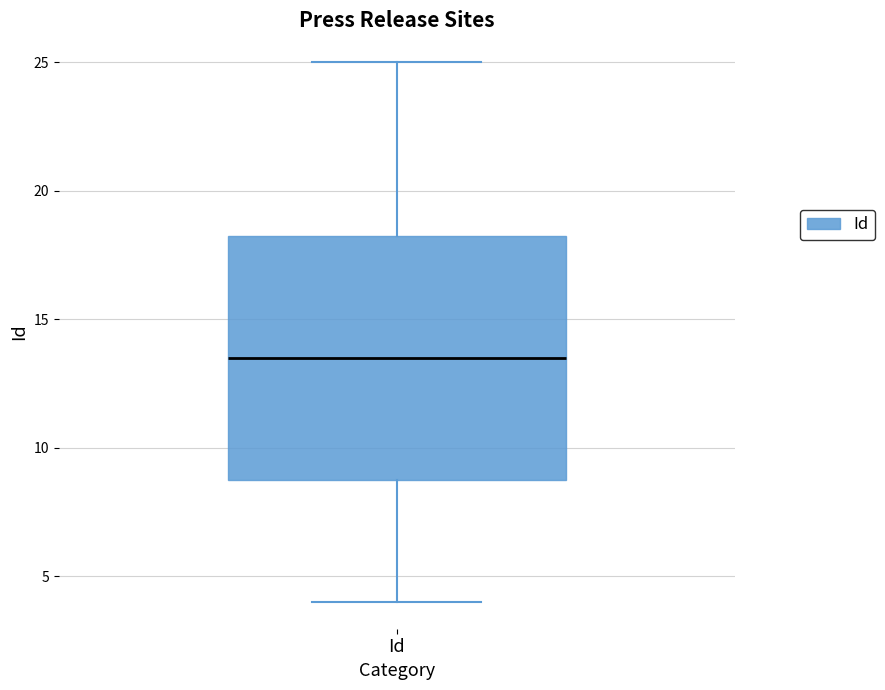

Read this box plot against the y-axis: the position of the median line, the range covered by the box, and the ends of both whiskers. The values are not printed on the chart, so give them approximately, as read against the axis.

median 13.5, box 9.0 to 18.5, whiskers 4.0 to 25.0